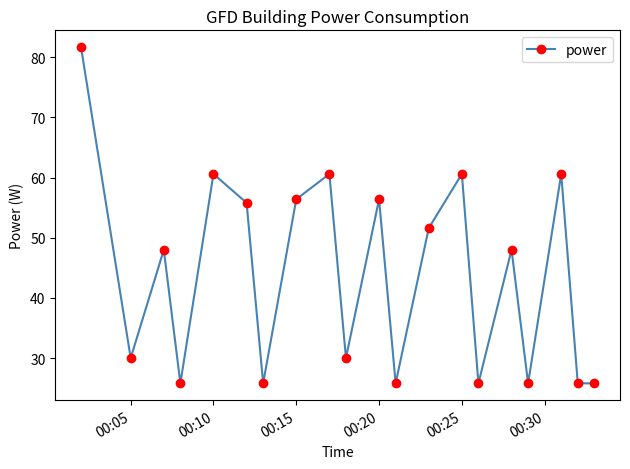

How many distinct data groups are displayed?

1